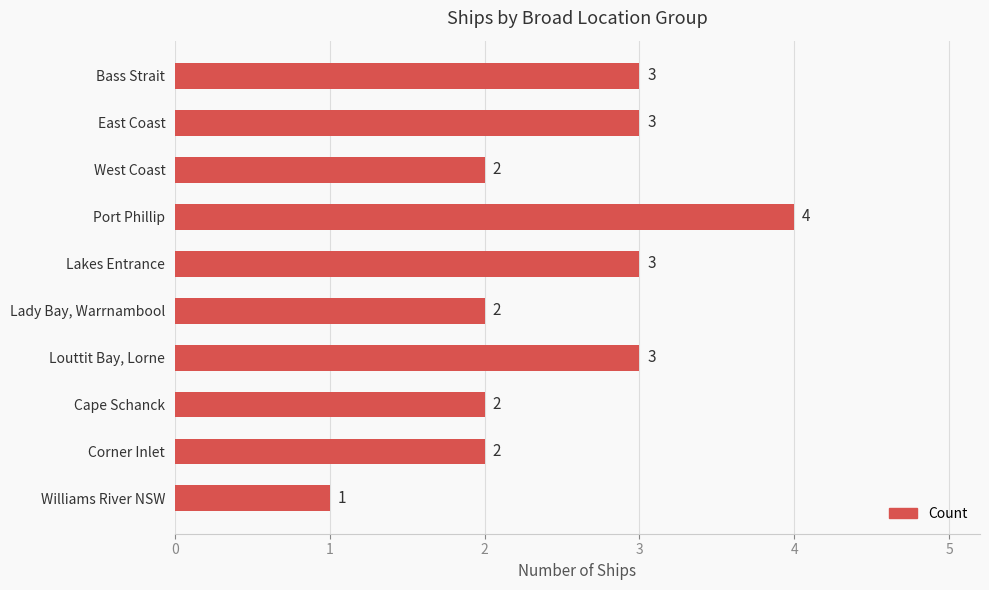

Which category has the lowest value across all series?

Williams River NSW